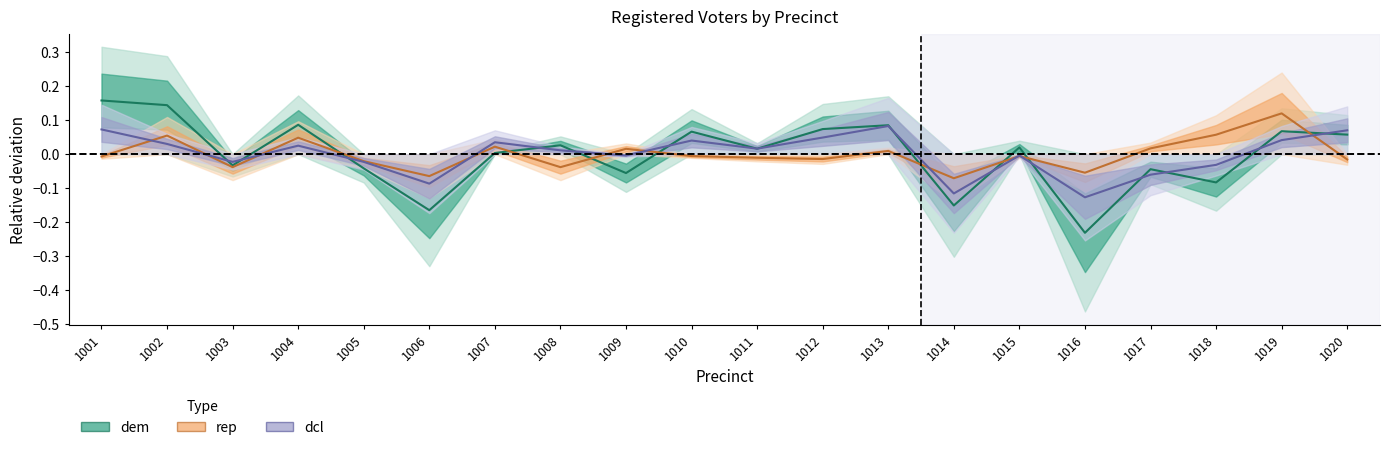

At which category is the sum across all series the highest?

1002